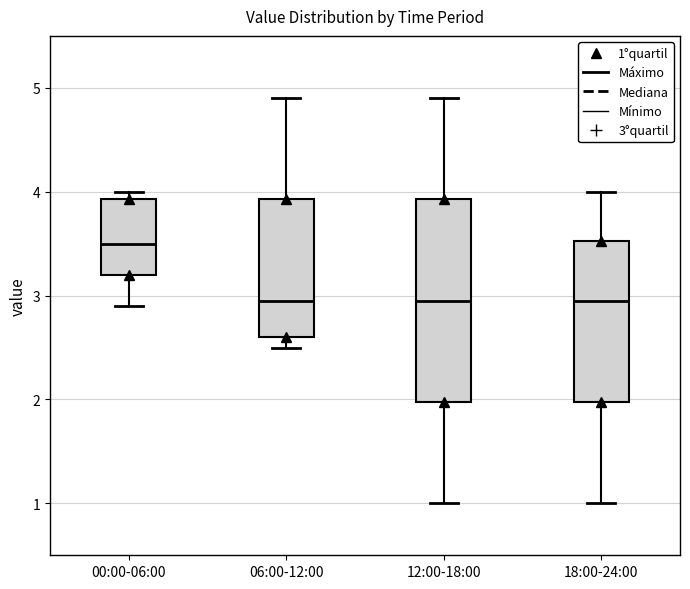

Reading left to right, read every box against the y-axis: the position of its median line, the range the box covers, and the ends of its whiskers. The values are not printed on the chart, so give them approximately, as read against the axis.

00:00-06:00: median 3.5, box 3.2 to 3.9, whiskers 2.9 to 4.0
06:00-12:00: median 3.0, box 2.6 to 3.9, whiskers 2.5 to 4.9
12:00-18:00: median 3.0, box 2.0 to 3.9, whiskers 1.0 to 4.9
18:00-24:00: median 3.0, box 2.0 to 3.5, whiskers 1.0 to 4.0